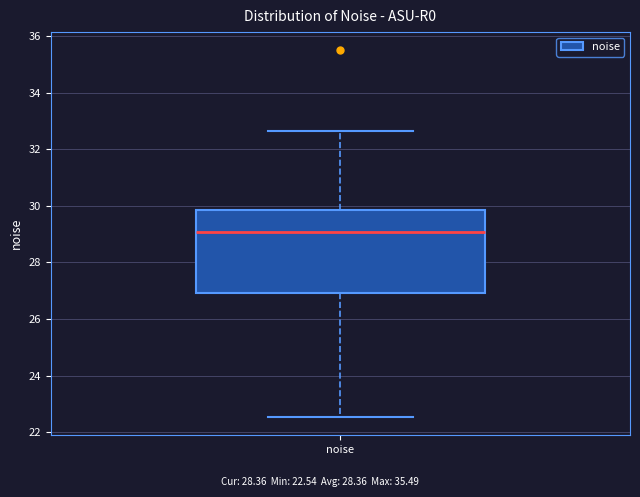

Where does the lower whisker of the box for noise end on the y-axis? The values are not printed on the chart, so give them approximately, as read against the axis.

22.6